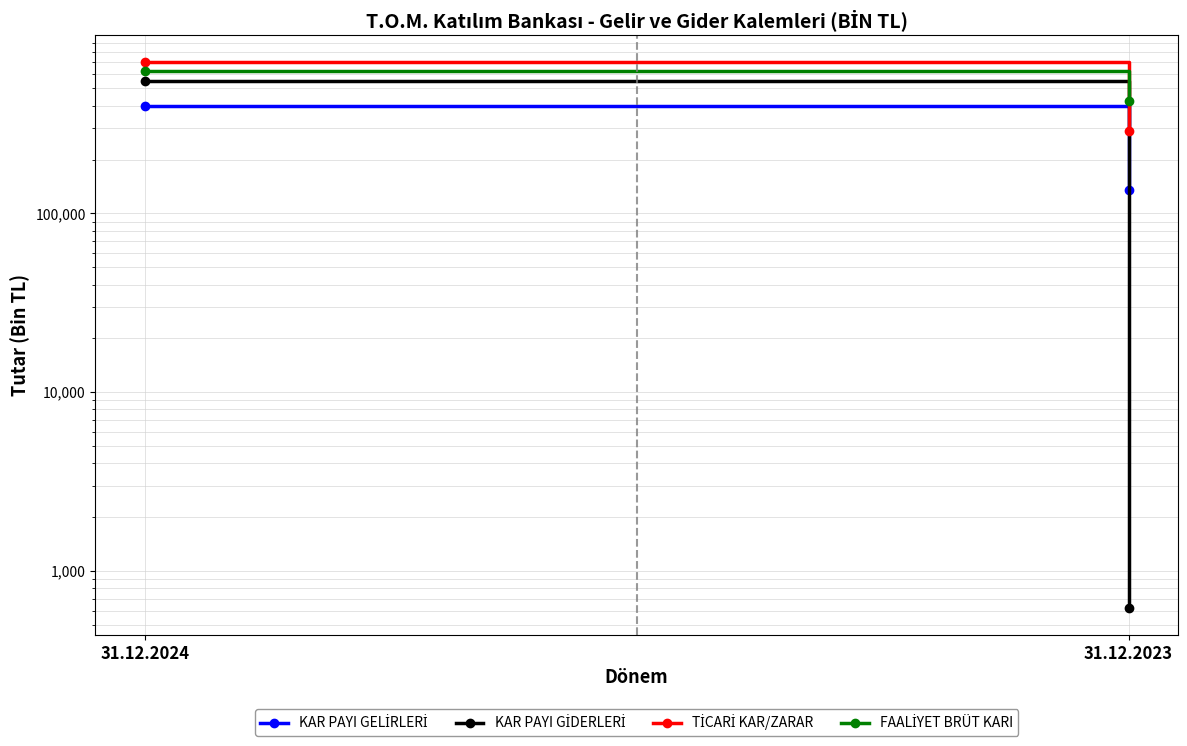

What is the value of the KAR PAYI GELİRLERİ point at the 1st from the left?

400313